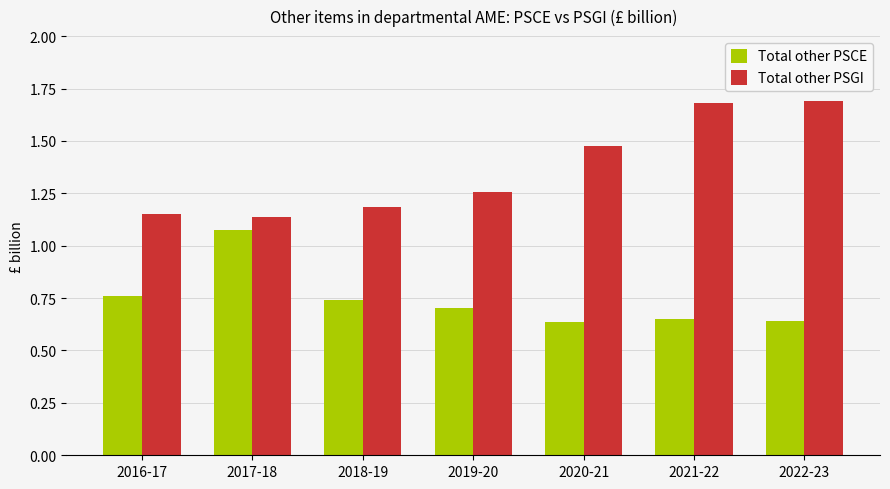

At how many categories does at least one series exceed 1?

7